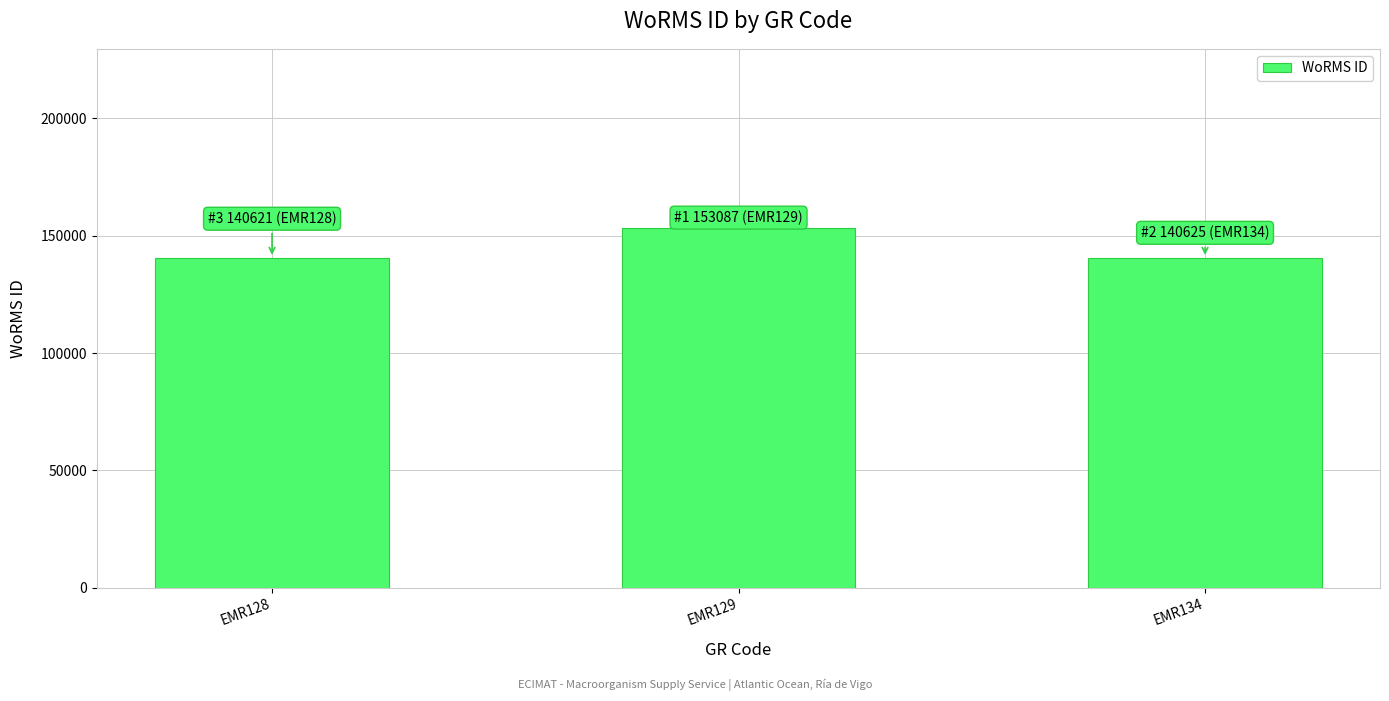

What is the change in value from EMR128 to EMR134?

+4